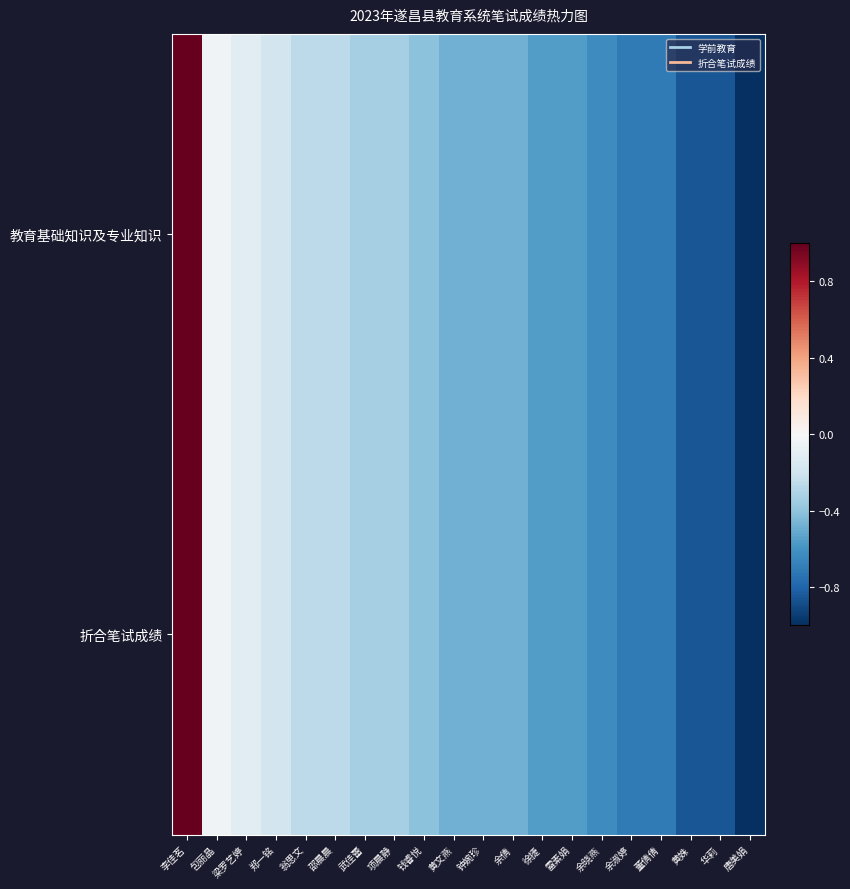

How many series are shown in this chart?

2